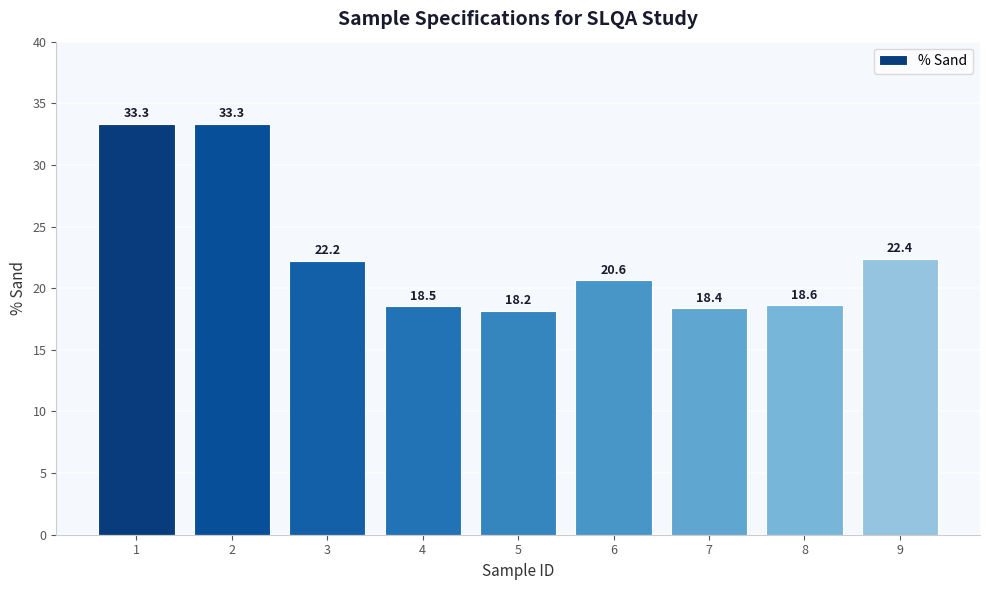

What is the change in value from 5 to 7?

+0.2